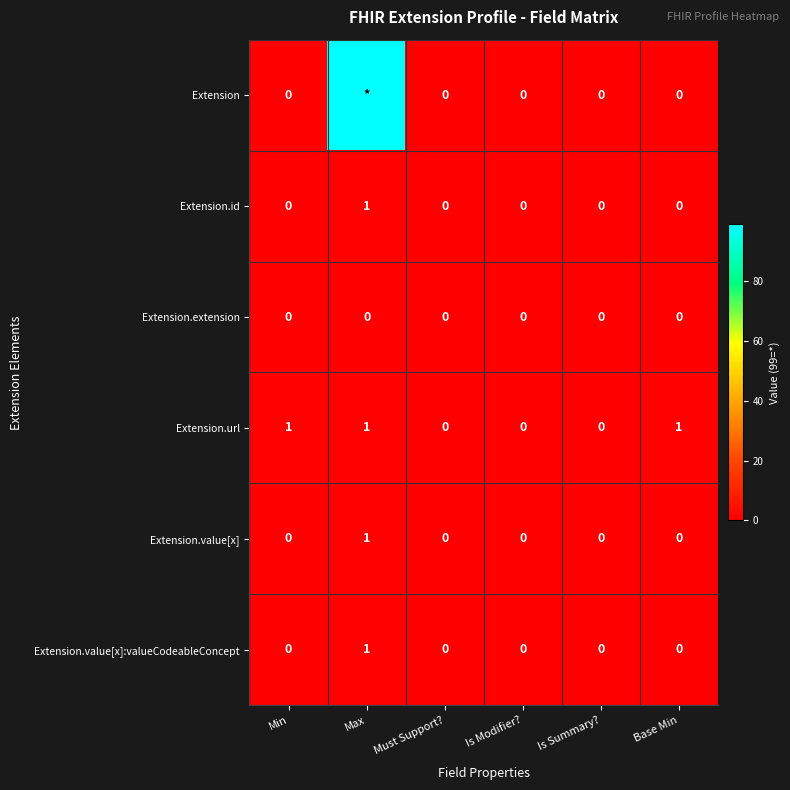

Count the number of categories in the chart.

6